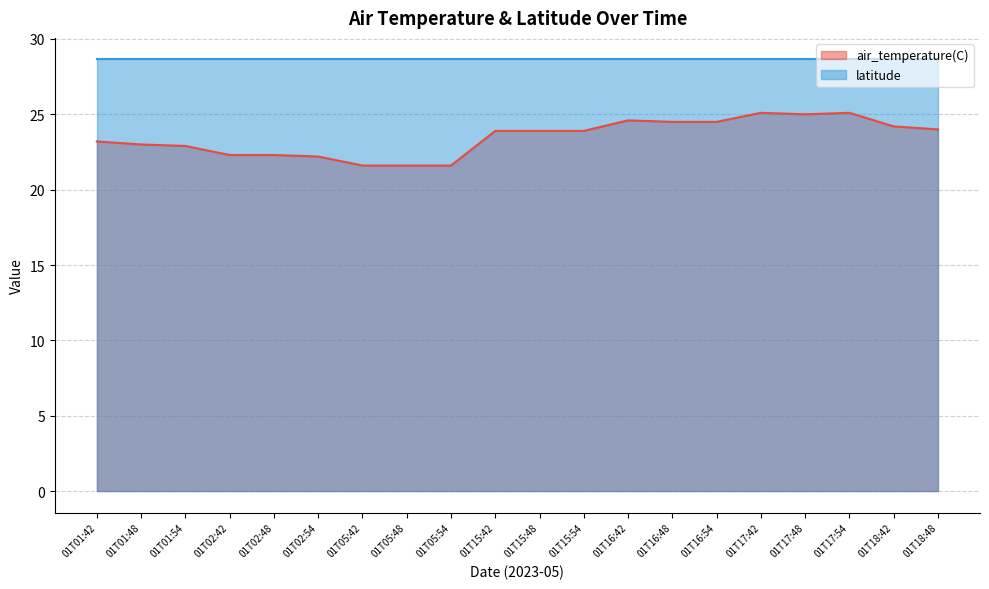

Does the chart have visible grid lines?

Yes